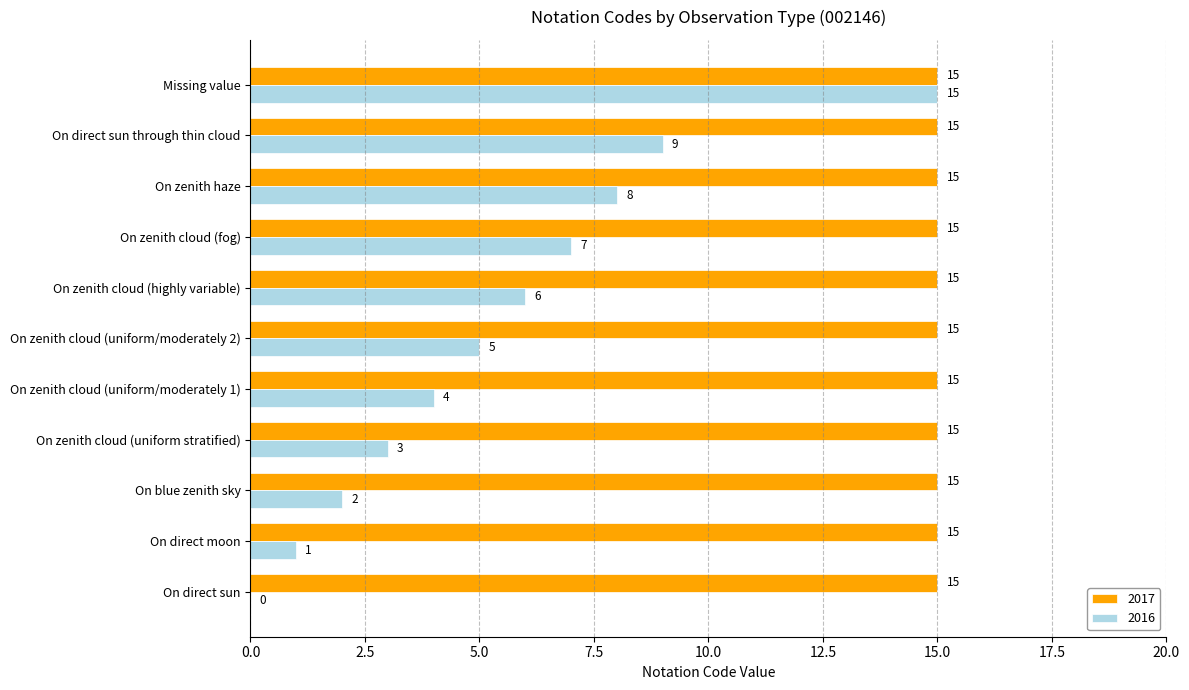

How many data points does each series have?

11